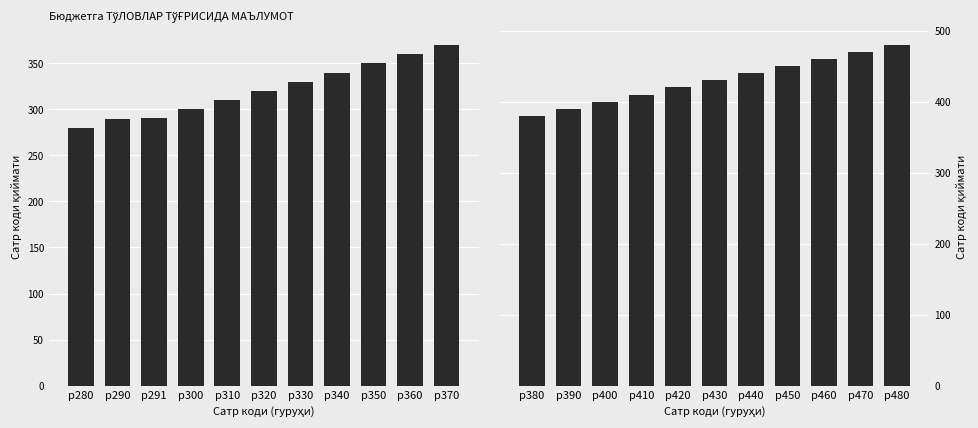

Count the Сатр коди (2-ярим) values in the range 400 to 460.

7